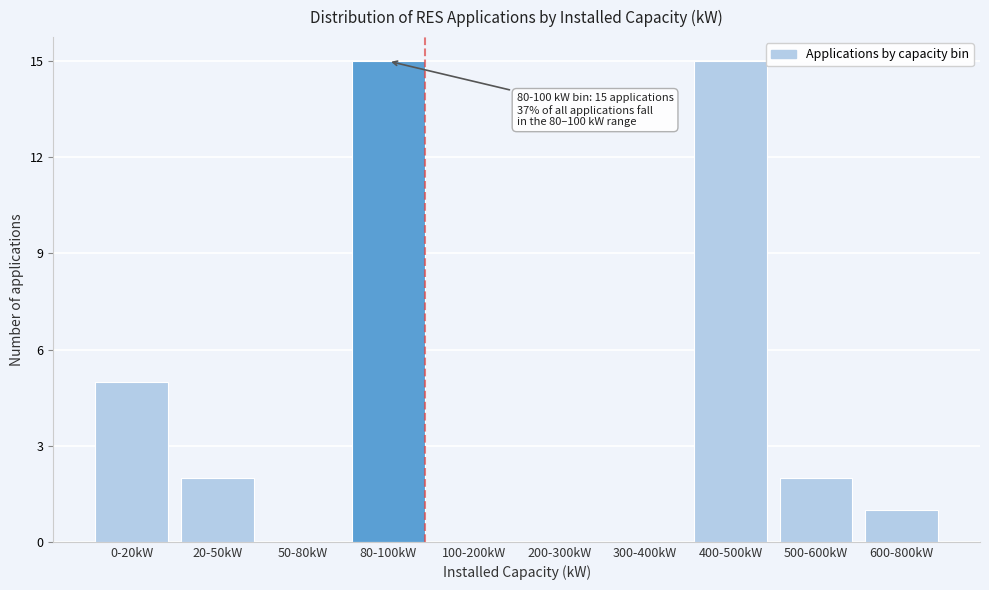

Reading left to right, list all the values displayed in this chart.

0-20kW=5	20-50kW=2	50-80kW=0	80-100kW=15	100-200kW=0	200-300kW=0	300-400kW=0	400-500kW=15	500-600kW=2	600-800kW=1